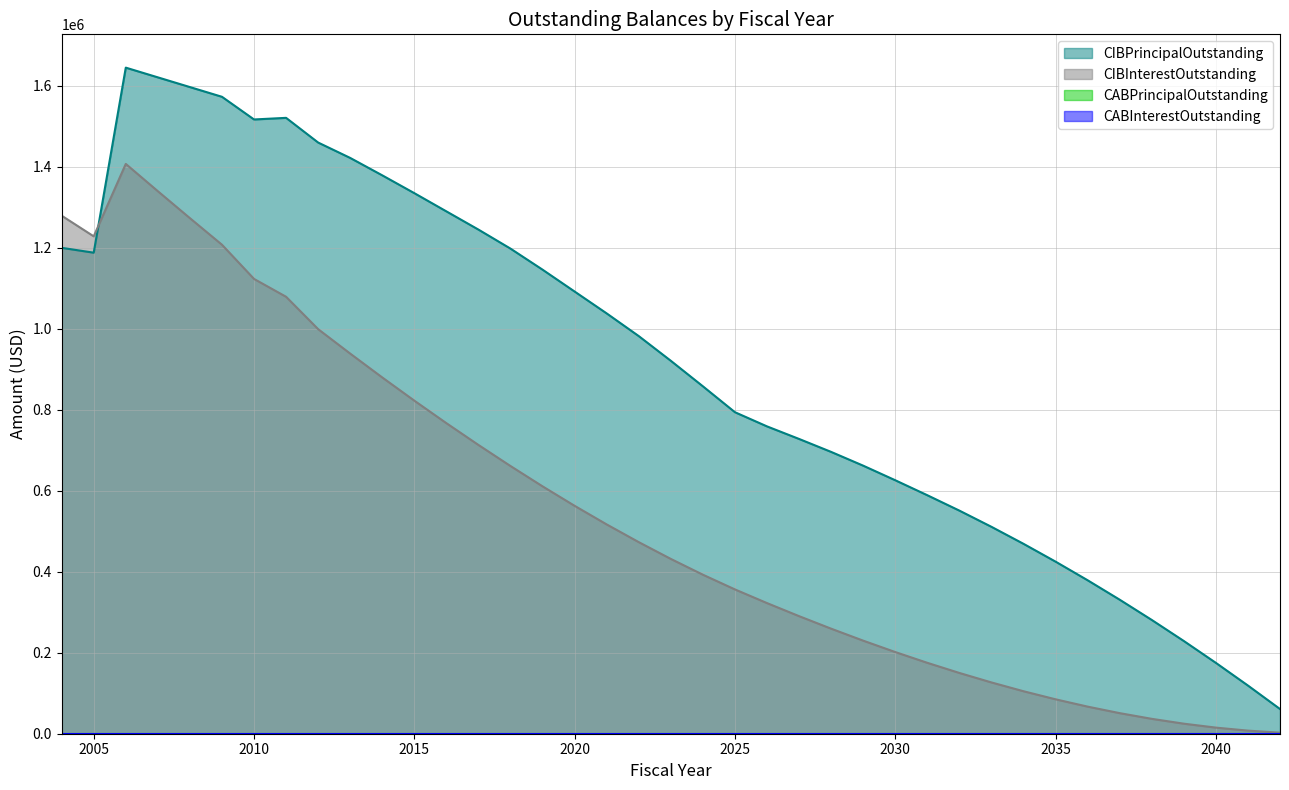

Where is the first local maximum for CIBPrincipalOutstanding?

2006